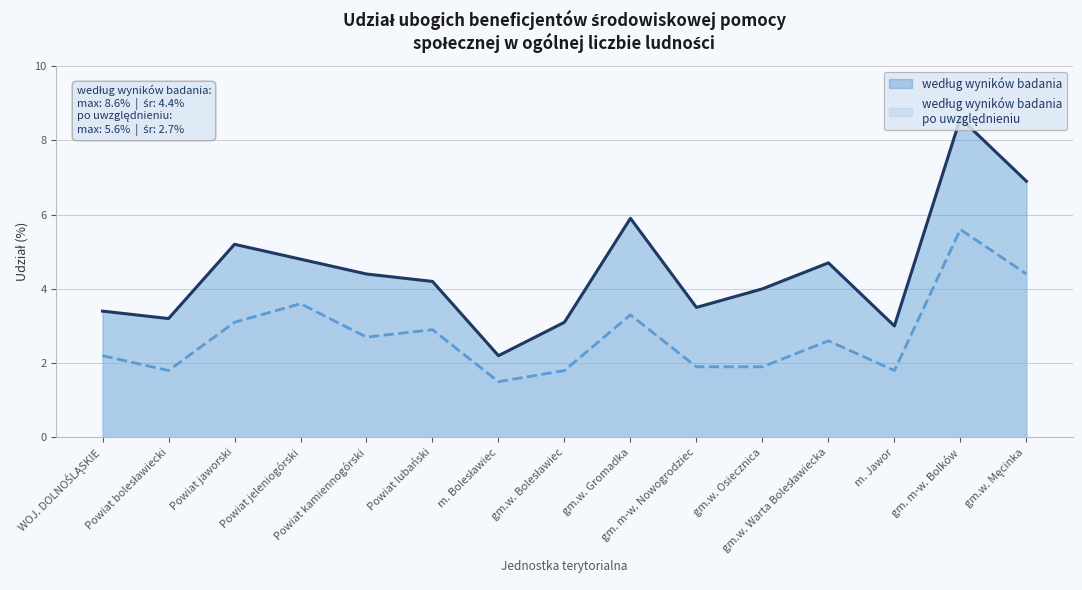

Which has a higher value, gm. m-w. Nowogrodziec or gm.w. Gromadka?

gm.w. Gromadka